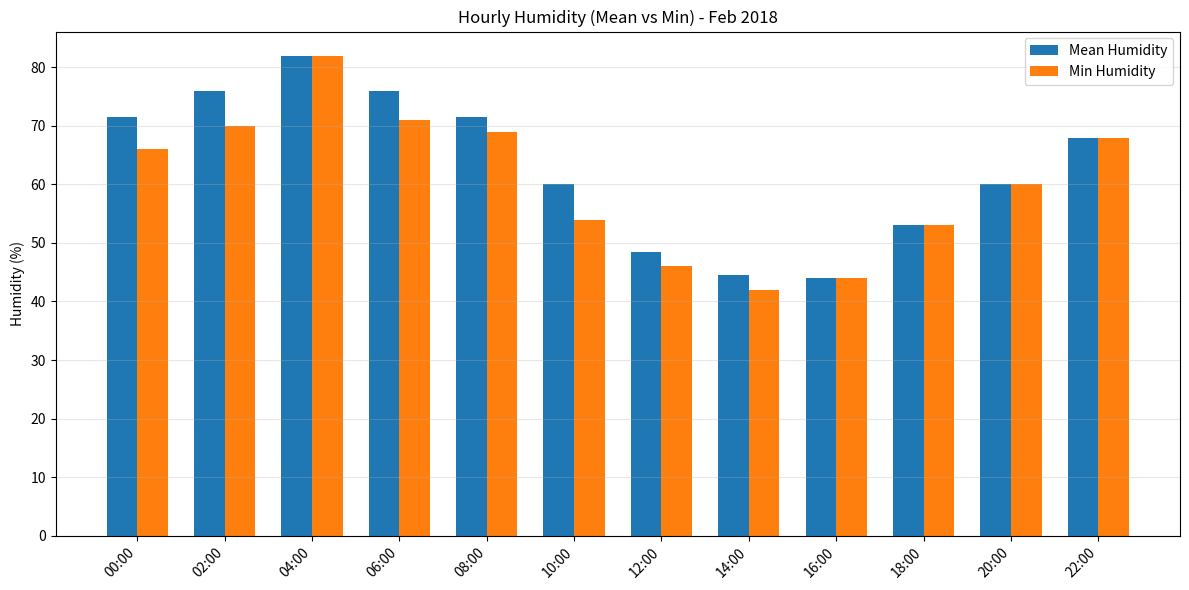

What position from the left is 00:00?

1